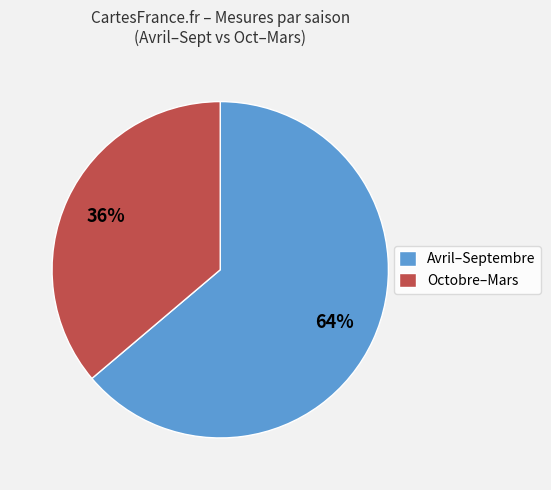

Is it true that Avril–Septembre is 64% of the pie?

True